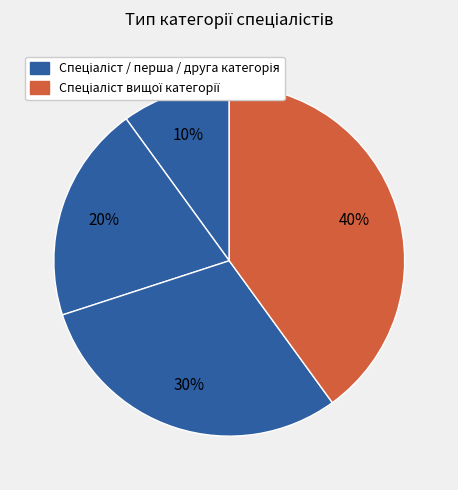

How many slices are in this pie chart?

4